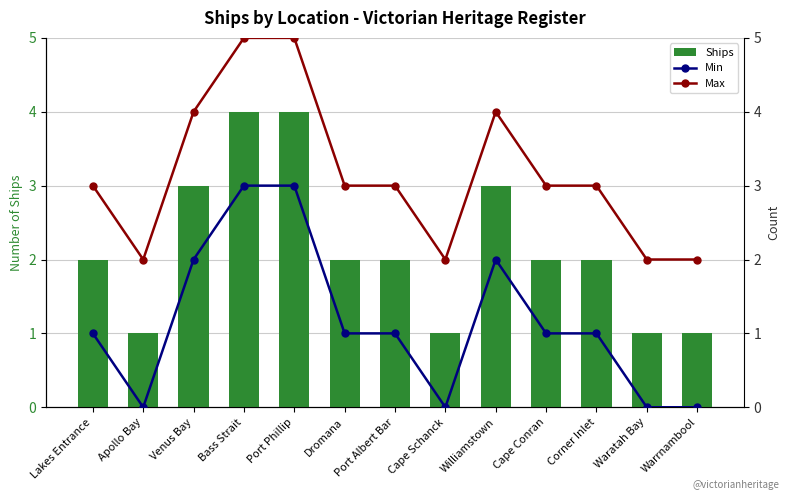

How many data points in Min are less than 1?

4